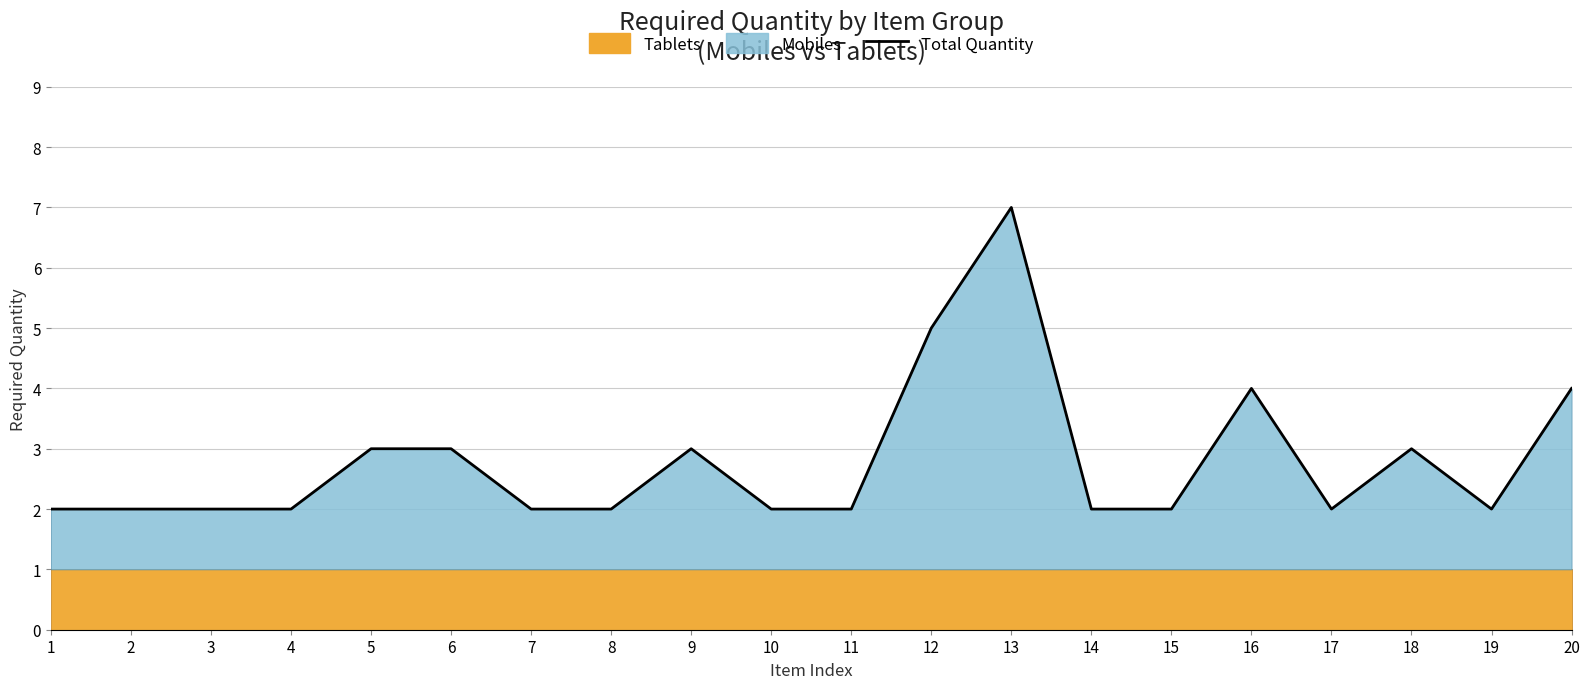

The value at 20 is 2. True or false?

False